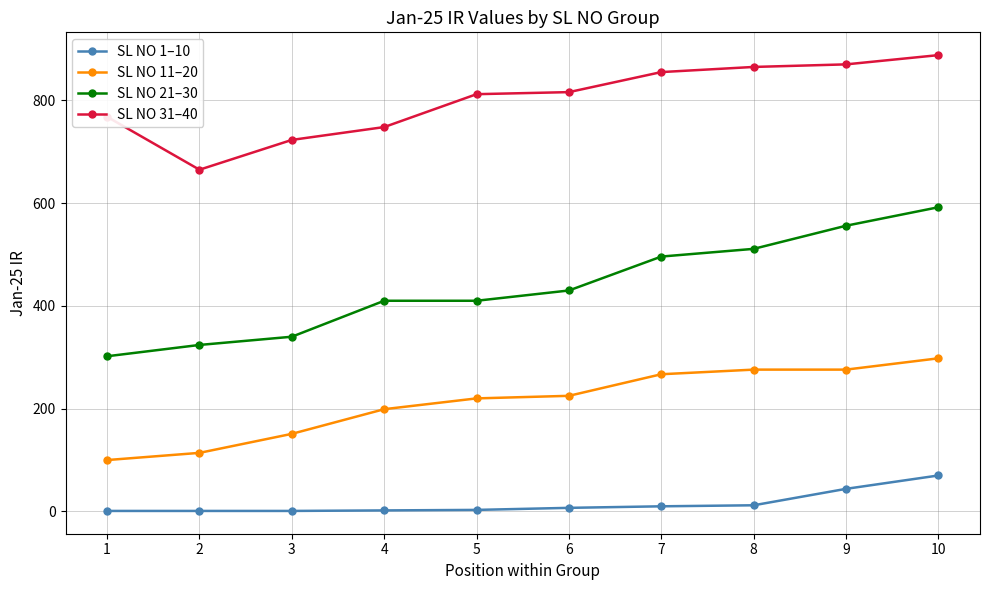

List the series in order of their overall mean, lowest first.

SL NO 1–10, SL NO 11–20, SL NO 21–30, SL NO 31–40